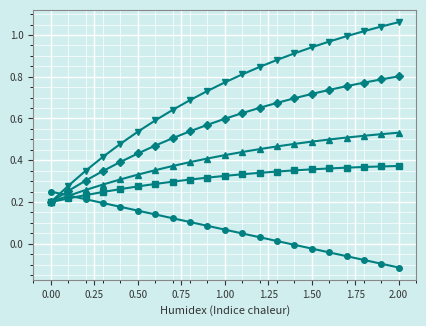

True or false: y=0.20b has a value of 0.3 at 0.50.

True